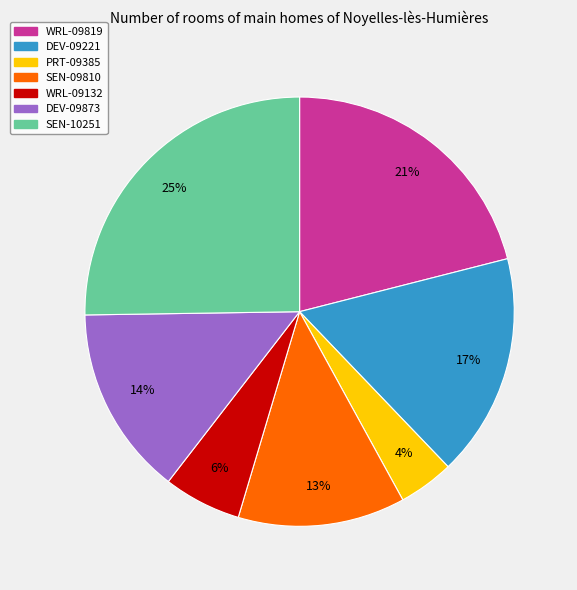

The PRT-09385 slice represents 4% of the pie. True or false?

True